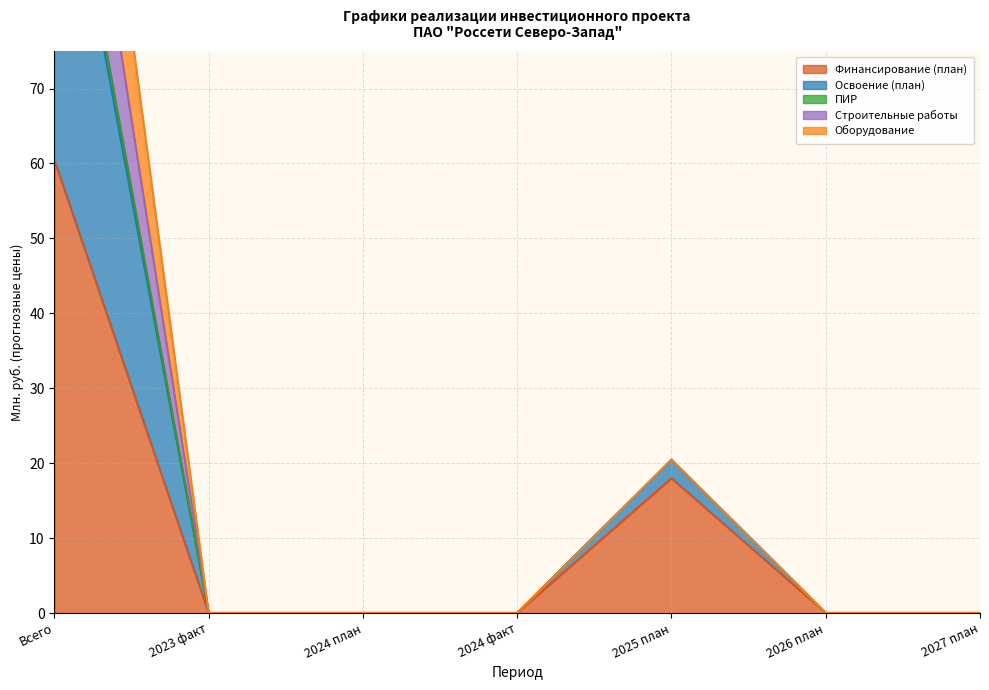

At how many categories does at least one series exceed 105?

1